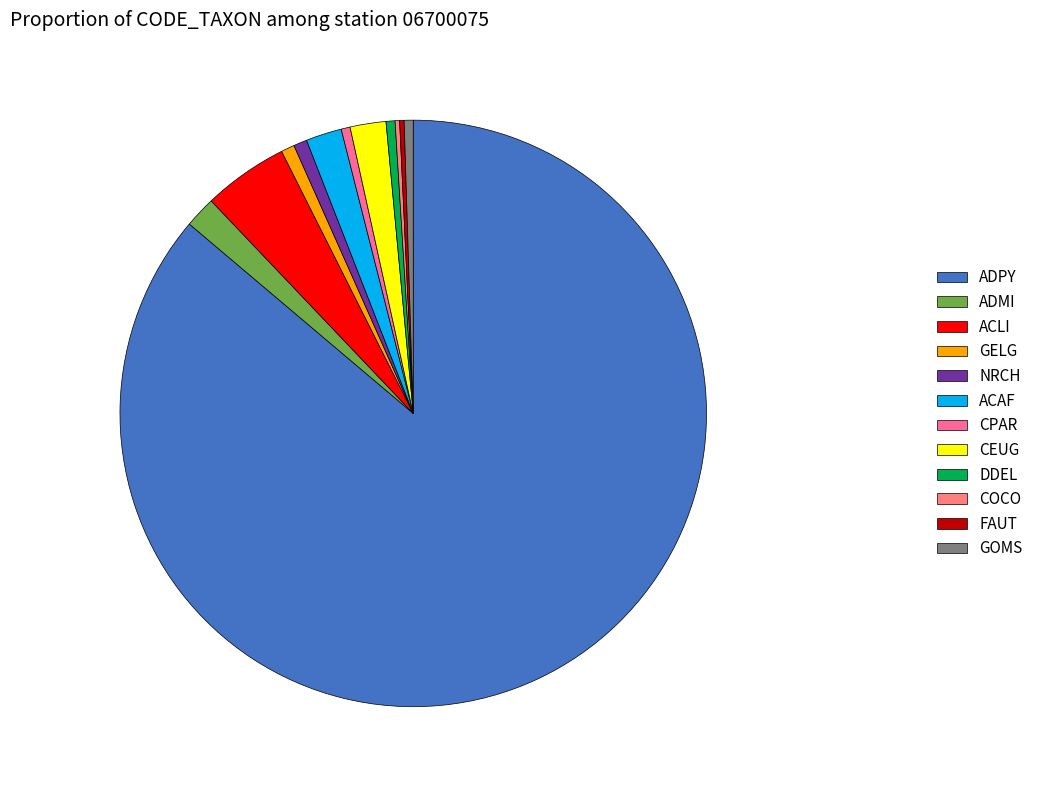

True or false: NRCH accounts for 1% of the total.

True